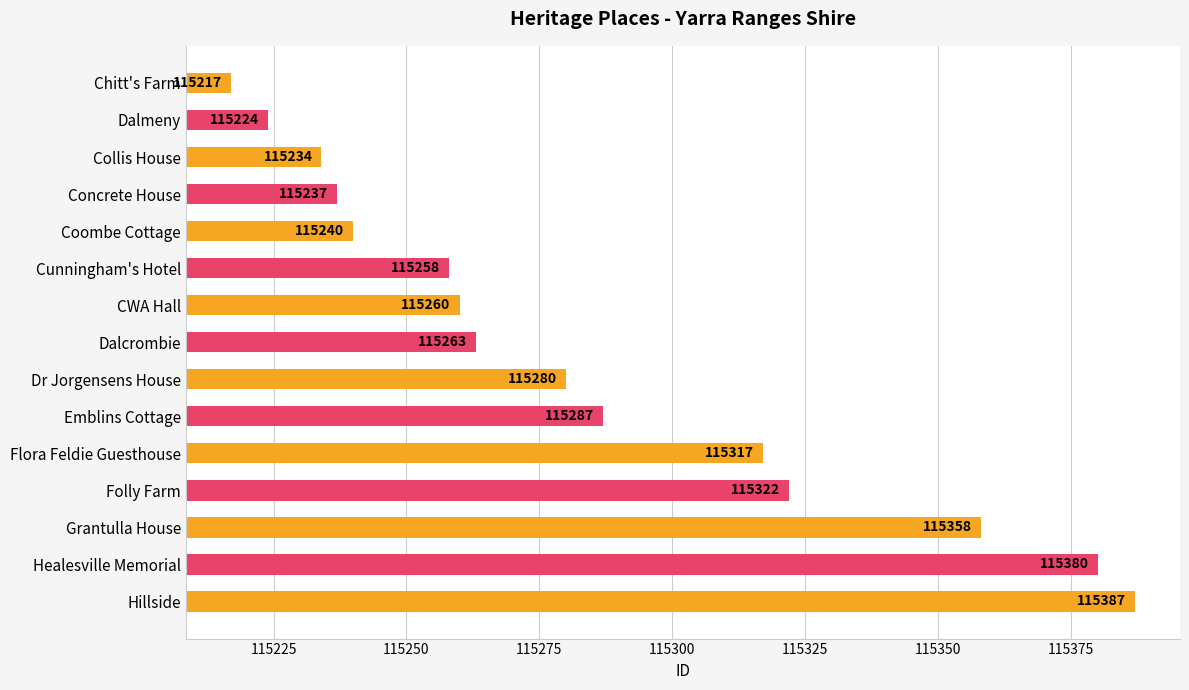

The chart shows a value of 115258 at Cunningham's Hotel. True or false?

True